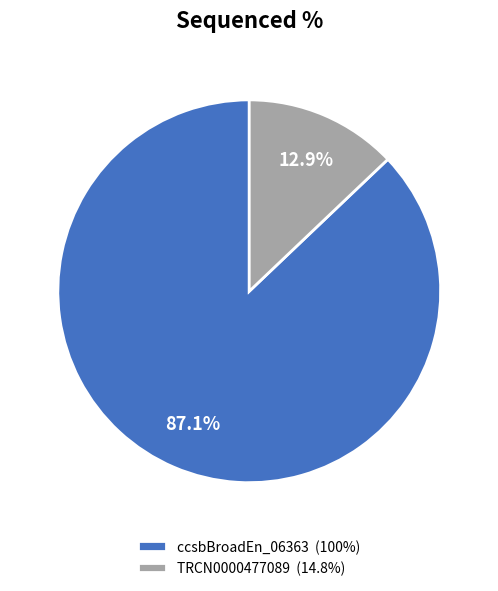

How much of the chart is everything except TRCN0000477089 (14.8%)?

87.1%